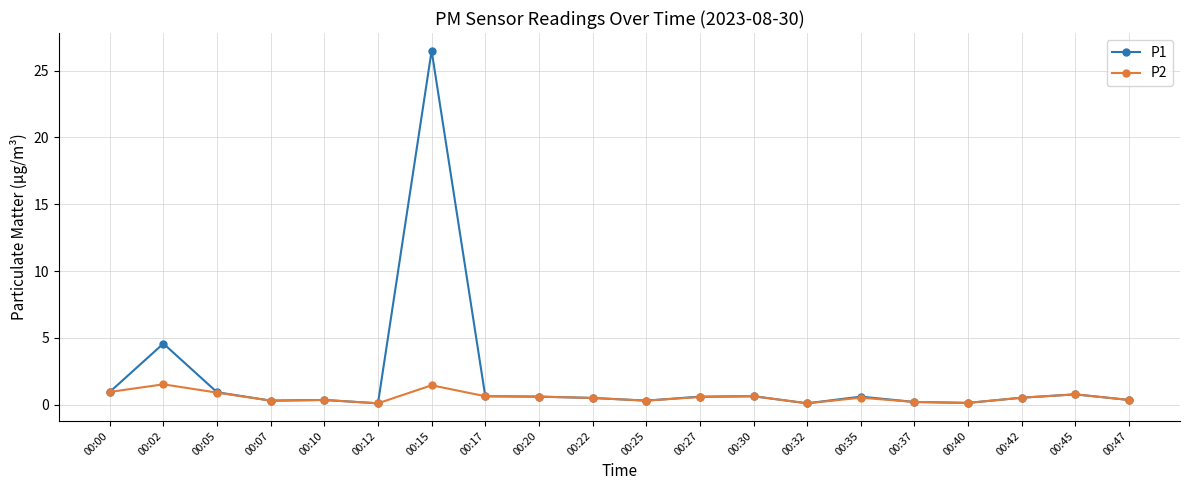

True or false: P1 has more than 2 interior local peaks.

True